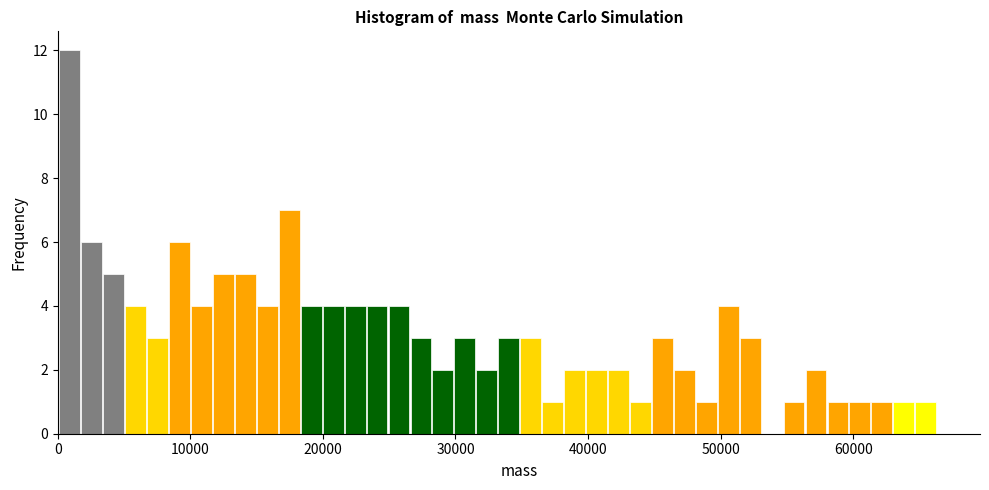

Around what value on the x-axis is the tallest bar? Give the approximate position of its centre, as read against the axis.

1000